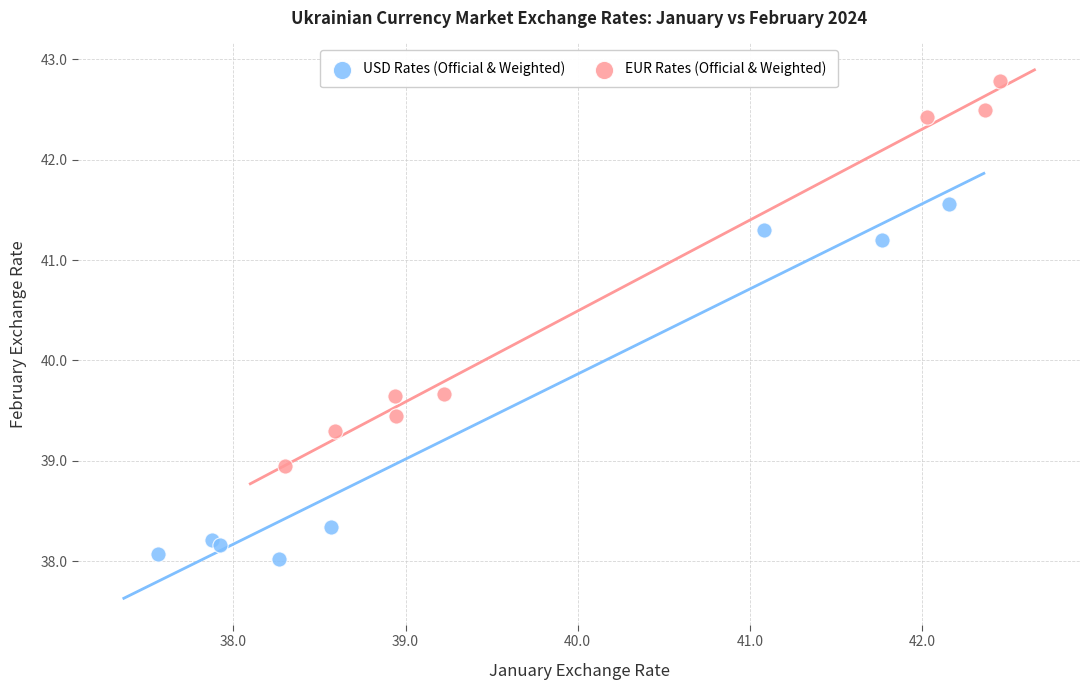

Which series contains the lowest Y value?

USD Rates (Official & Weighted)